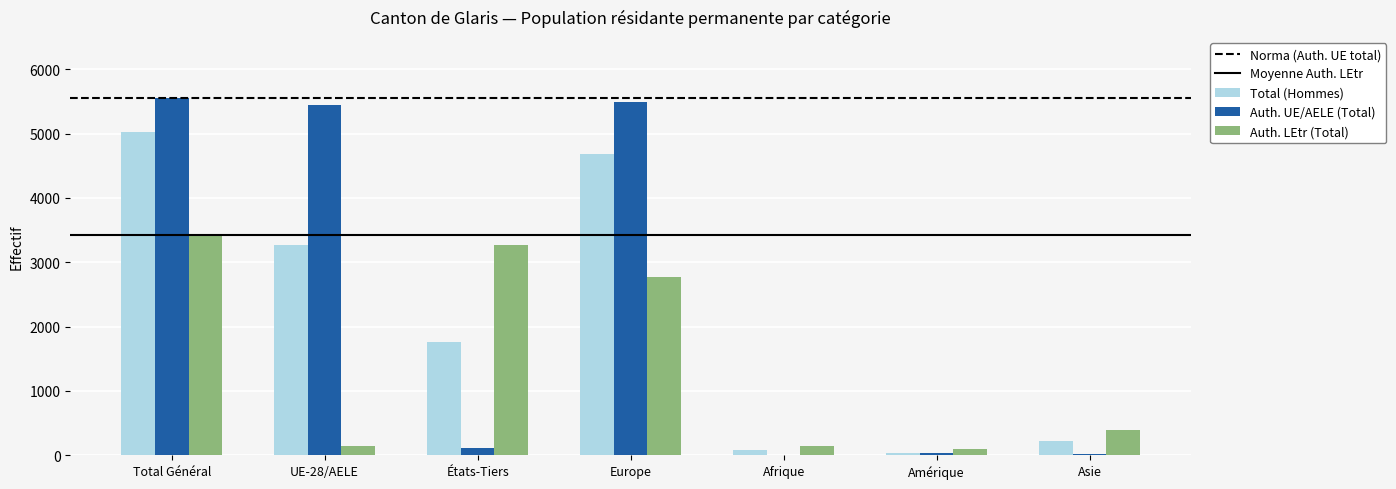

What is the sum of all Auth. LEtr (Total) values?

10242